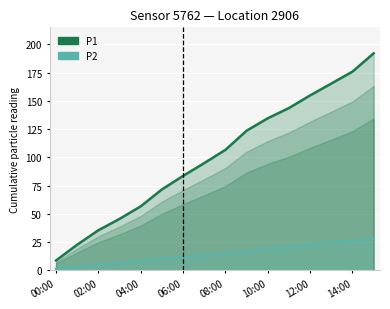

Read the P1 value at 08:00.

106.7